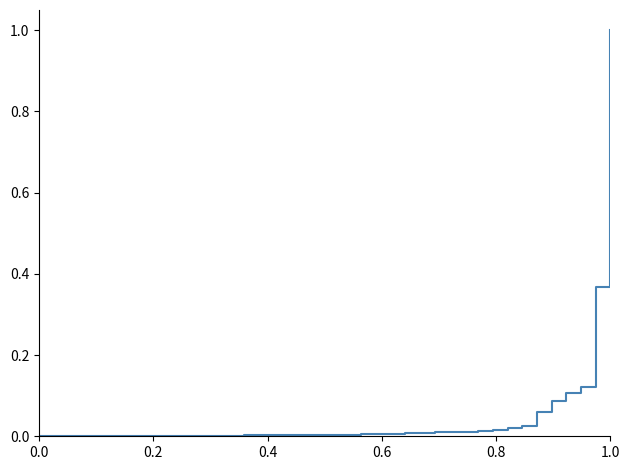

What is the greatest value displayed?

1.0